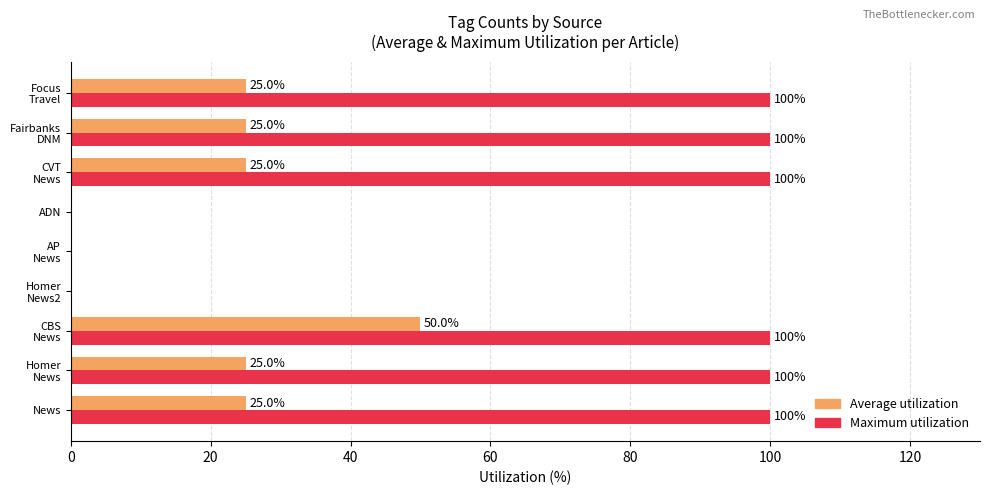

Which series has the widest spread of values?

Maximum utilization